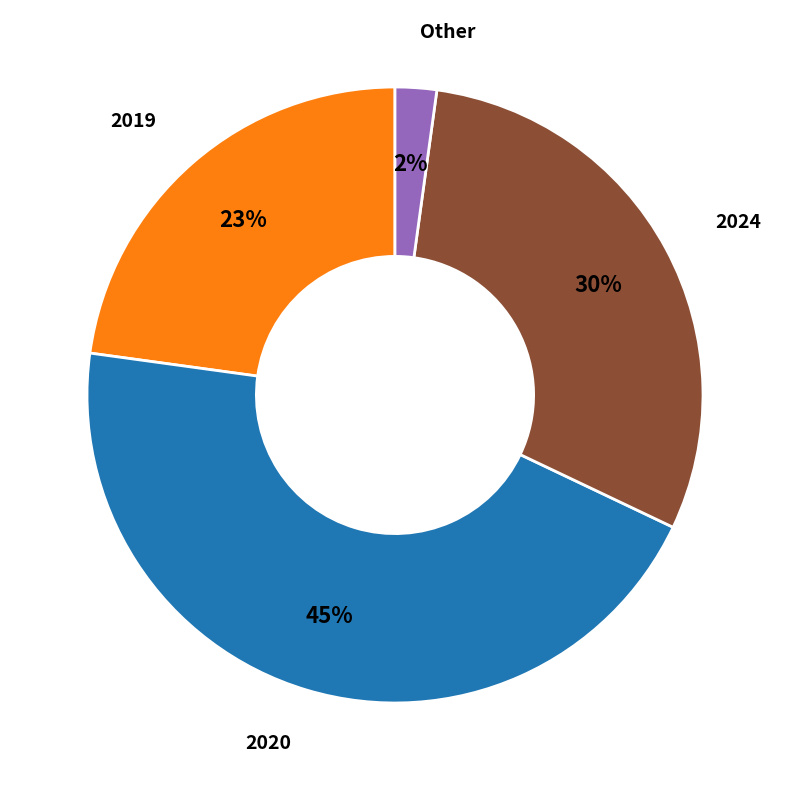

Is there any slice that represents more than half of the pie?

No